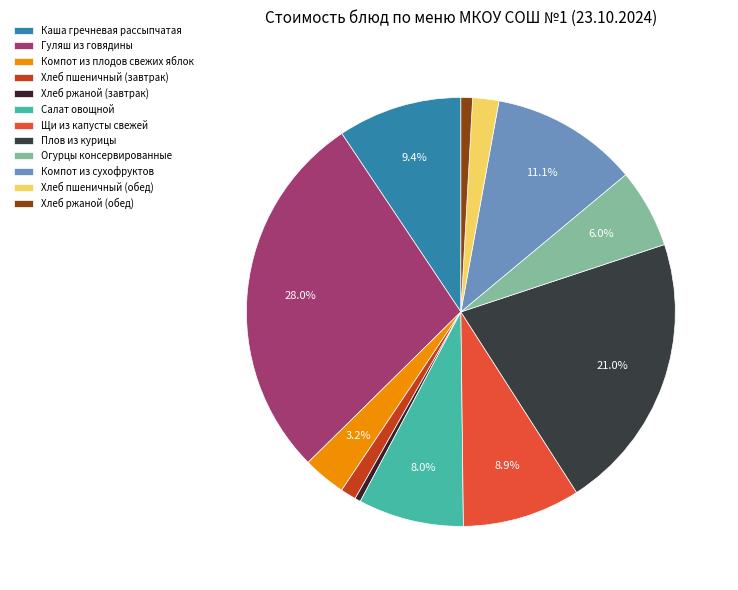

Which category has the smallest portion of the pie?

Хлеб ржаной (завтрак)